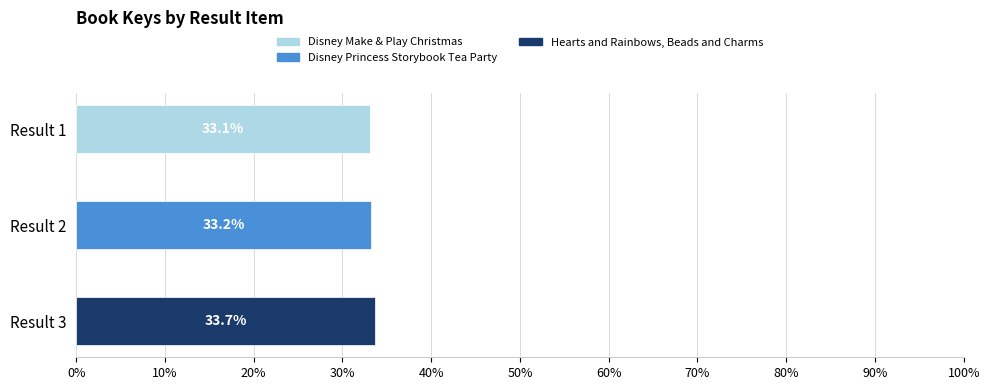

What is the label of the 1st bar from the right?

Hearts and Rainbows, Beads and Charms